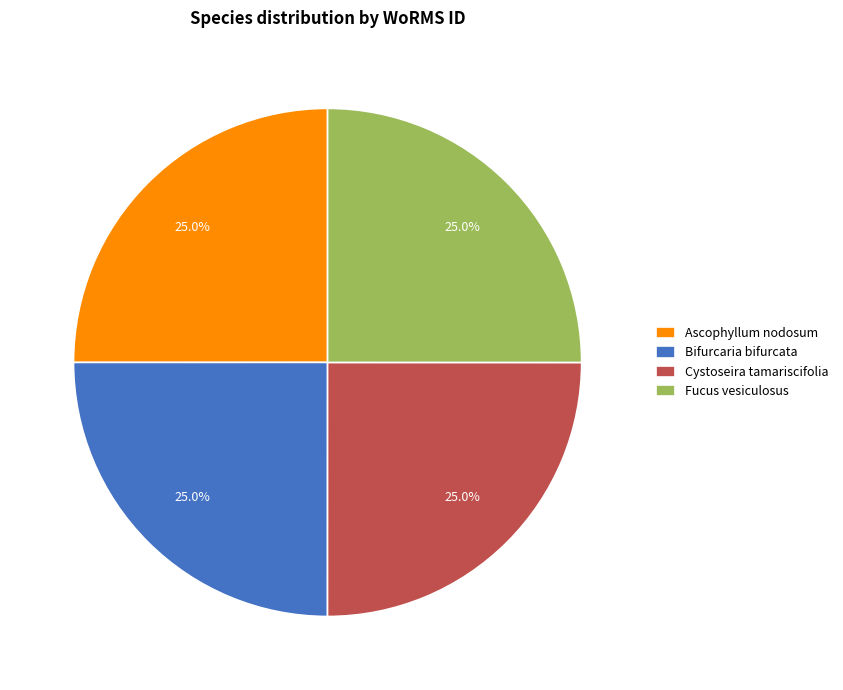

True or false: Bifurcaria bifurcata accounts for 36% of the total.

False